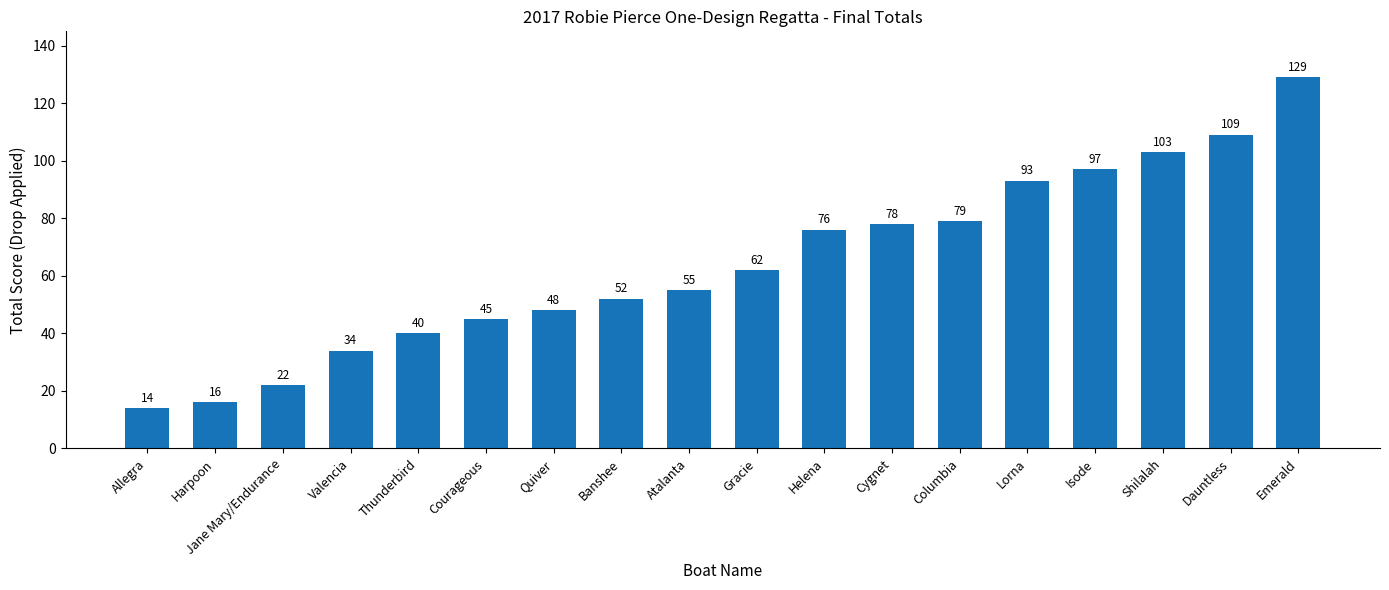

What is the difference between the values at Shilalah and Valencia?

69